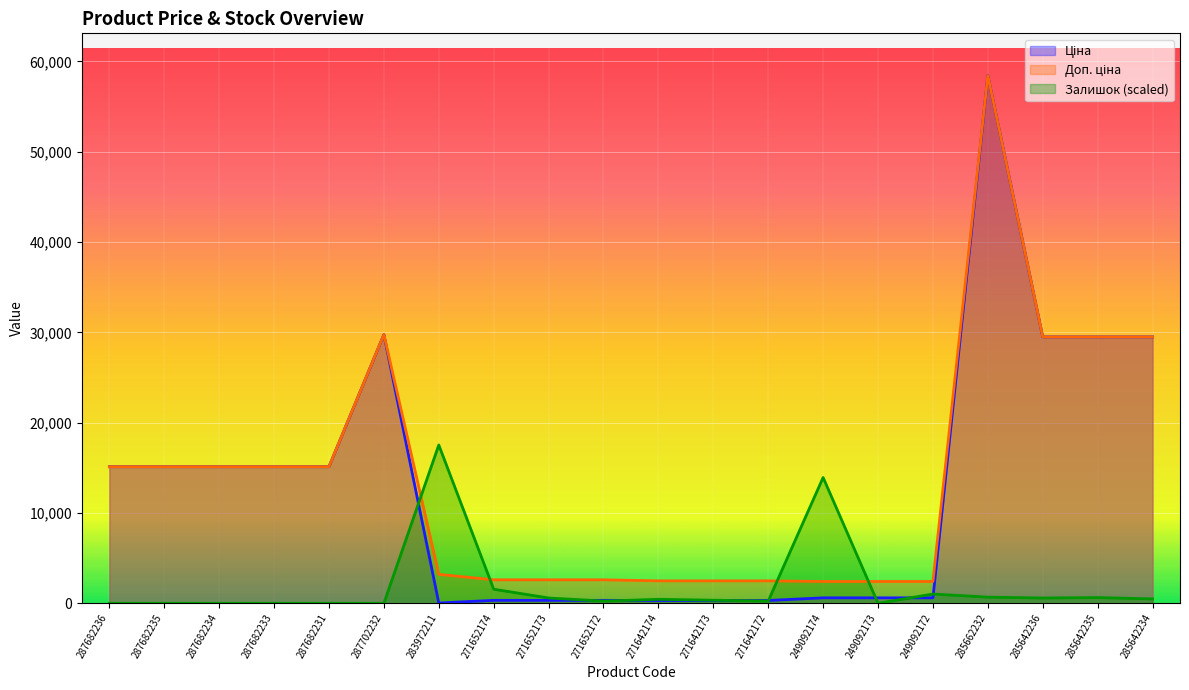

Where is Доп. ціна nearest to the value 30420?

287702232